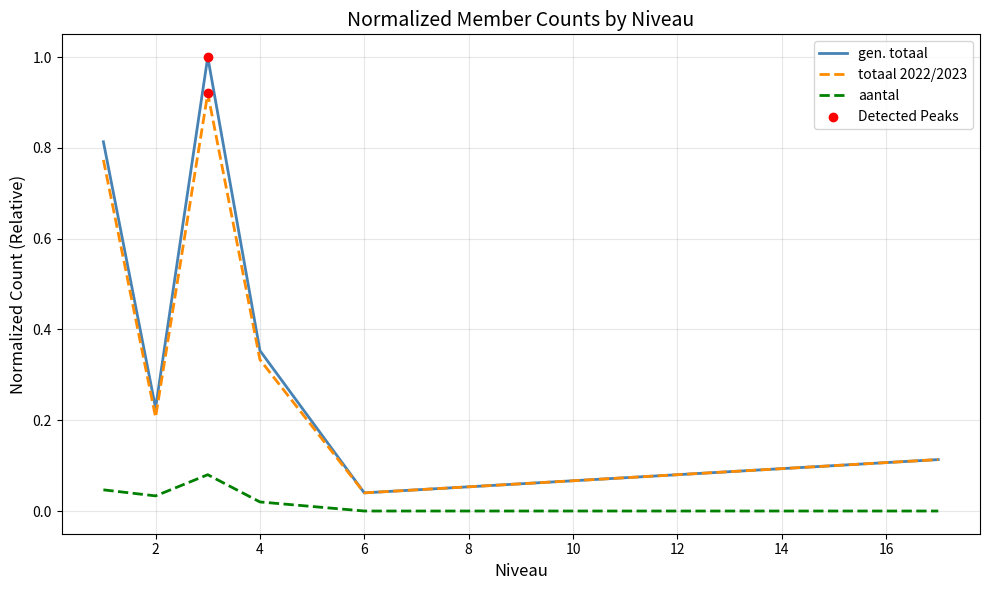

True or false: totaal 2022/2023 and aantal intersect in this chart.

False